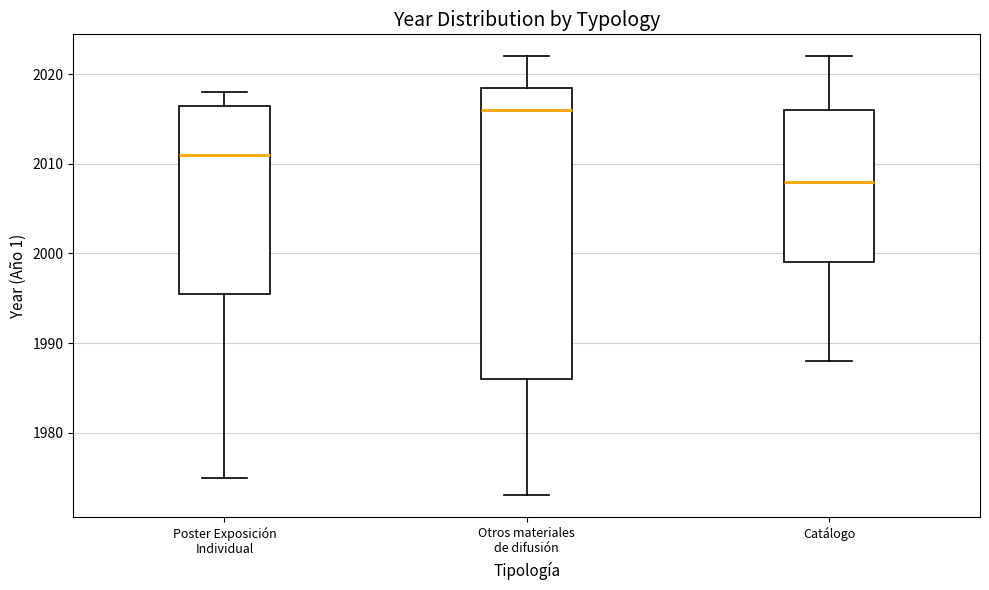

Which box is the tallest, from its lower edge to its upper edge?

Otros materiales de difusión